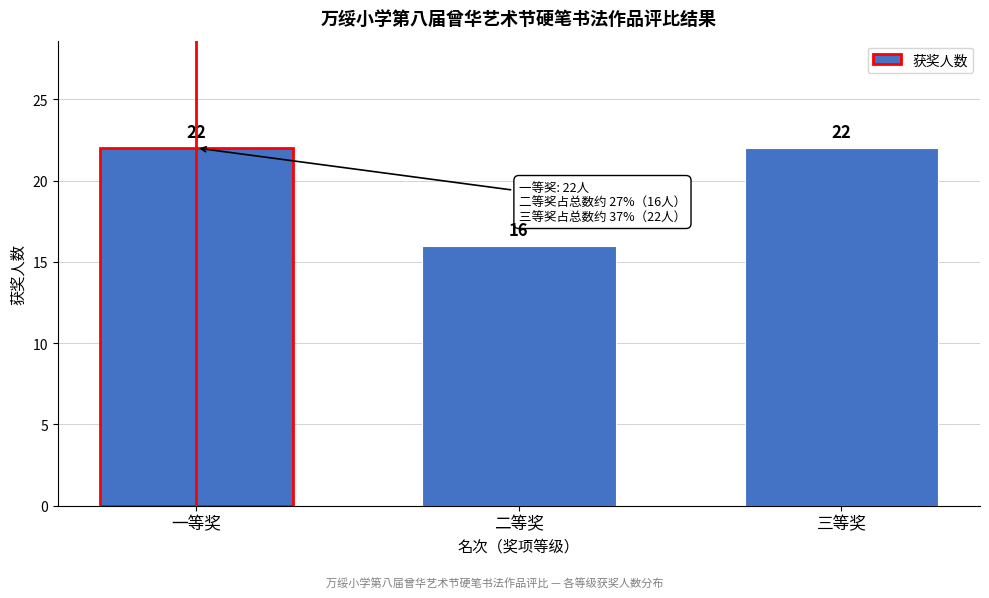

Reading left to right, transcribe all the data shown in this chart.

22	16	22